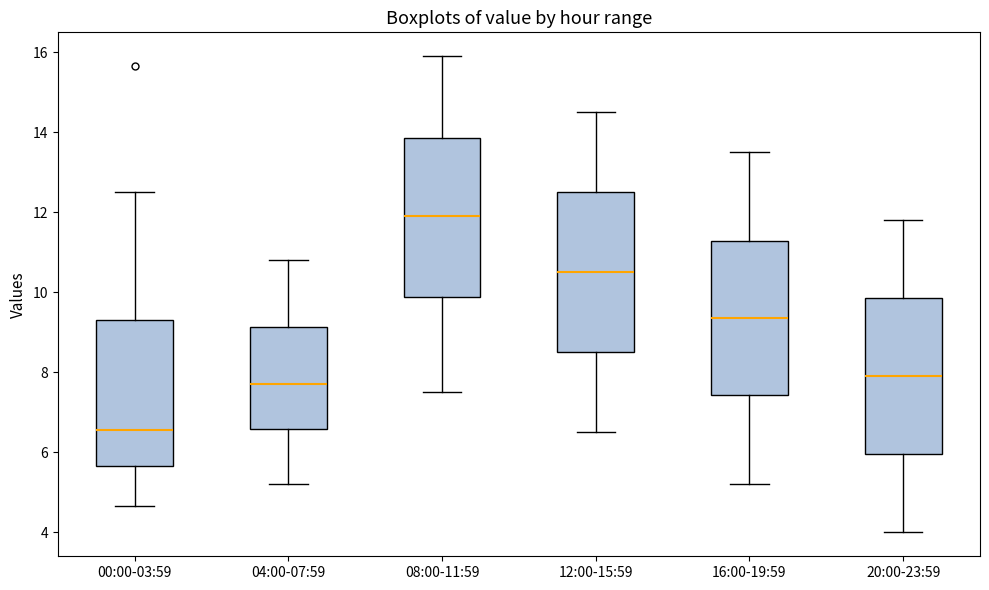

Where does the median line of the box for 08:00-11:59 sit on the y-axis? The values are not printed on the chart, so give them approximately, as read against the axis.

12.0